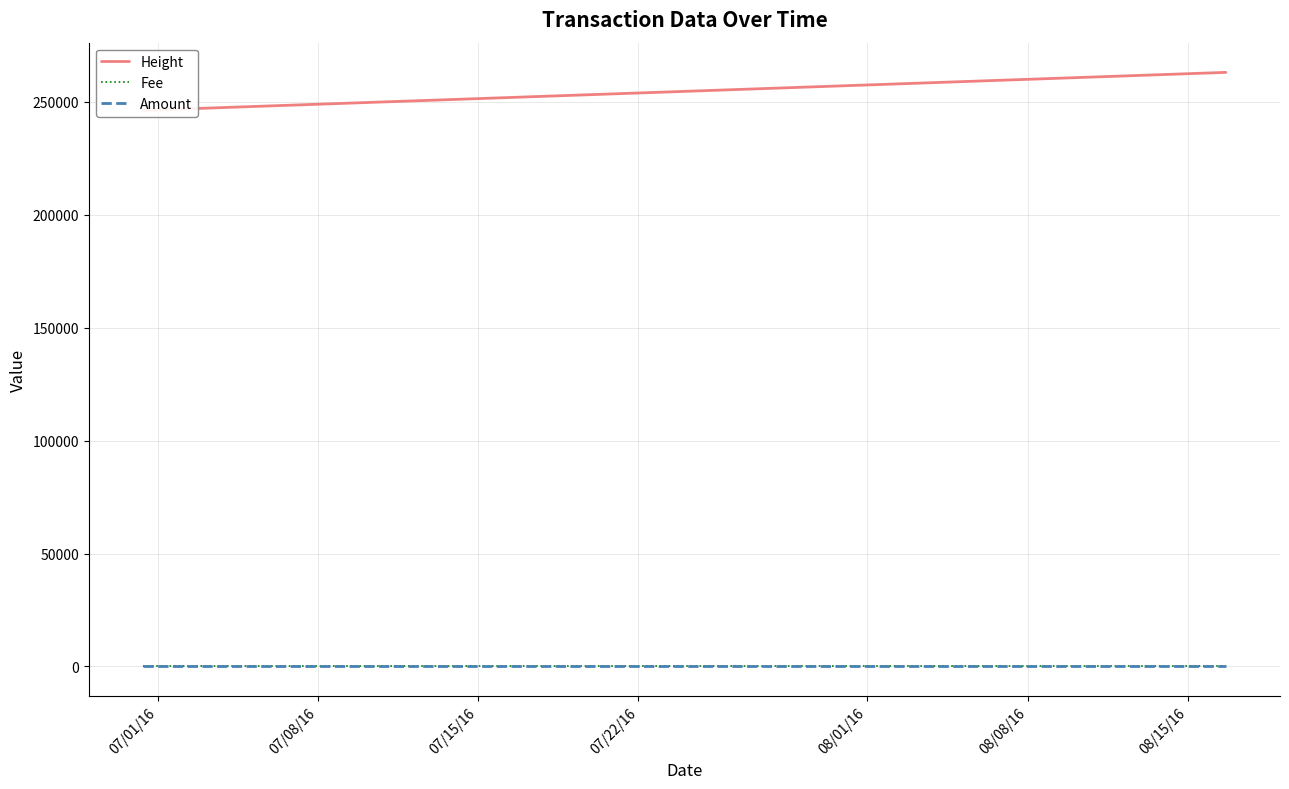

Does the chart have visible grid lines?

Yes